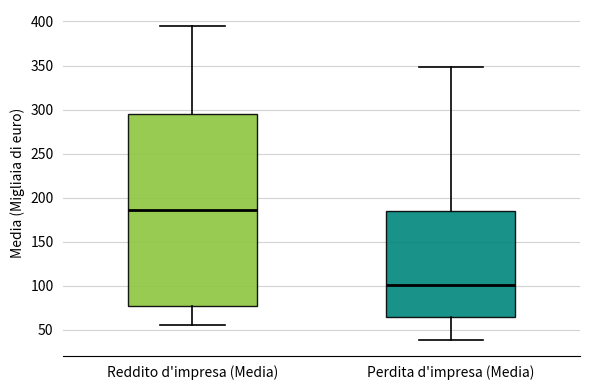

Reading left to right, read every box against the y-axis: the position of its median line, the range the box covers, and the ends of its whiskers. The values are not printed on the chart, so give them approximately, as read against the axis.

Reddito d'impresa (Media): median 185, box 75 to 295, whiskers 55 to 395
Perdita d'impresa (Media): median 100, box 65 to 185, whiskers 40 to 350